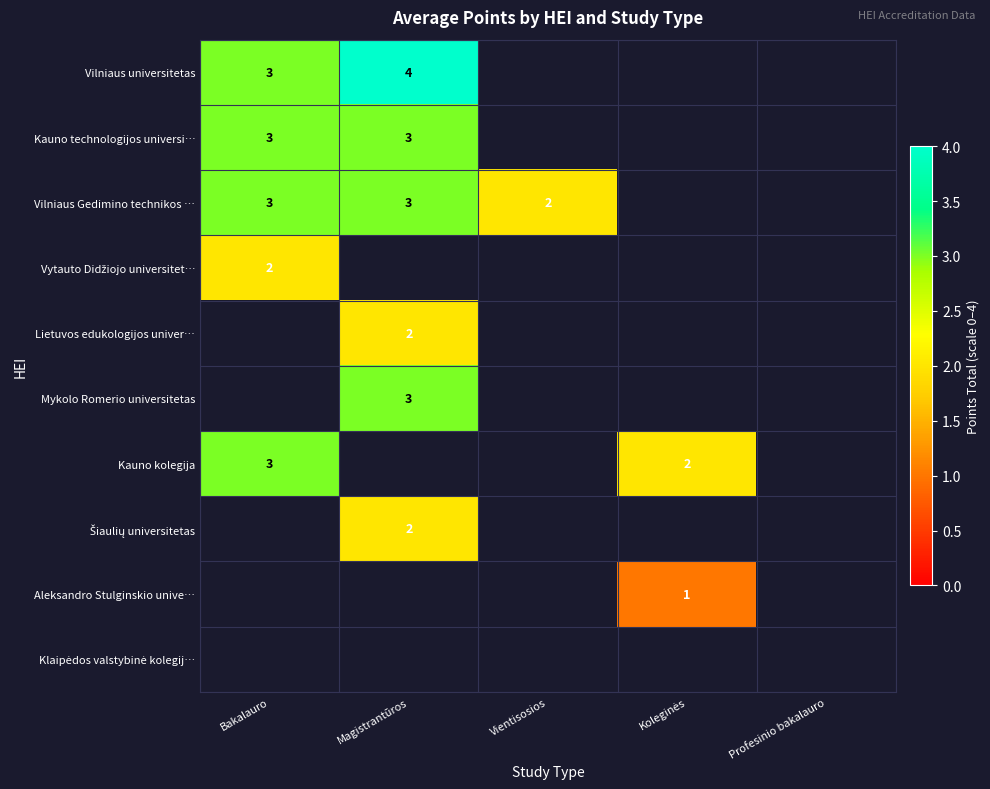

Which label corresponds to the smallest value in the chart?

Koleginės